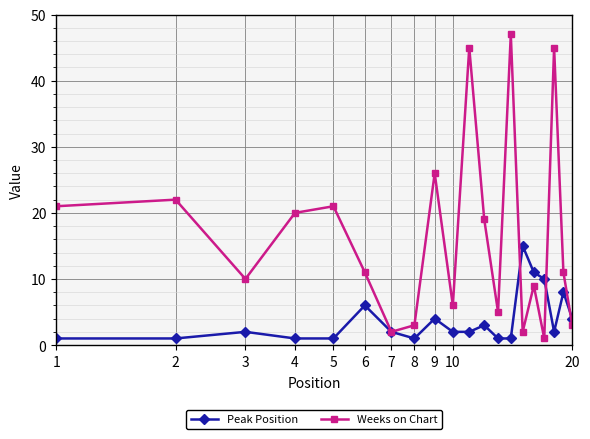

At how many categories does at least one series exceed 34?

3